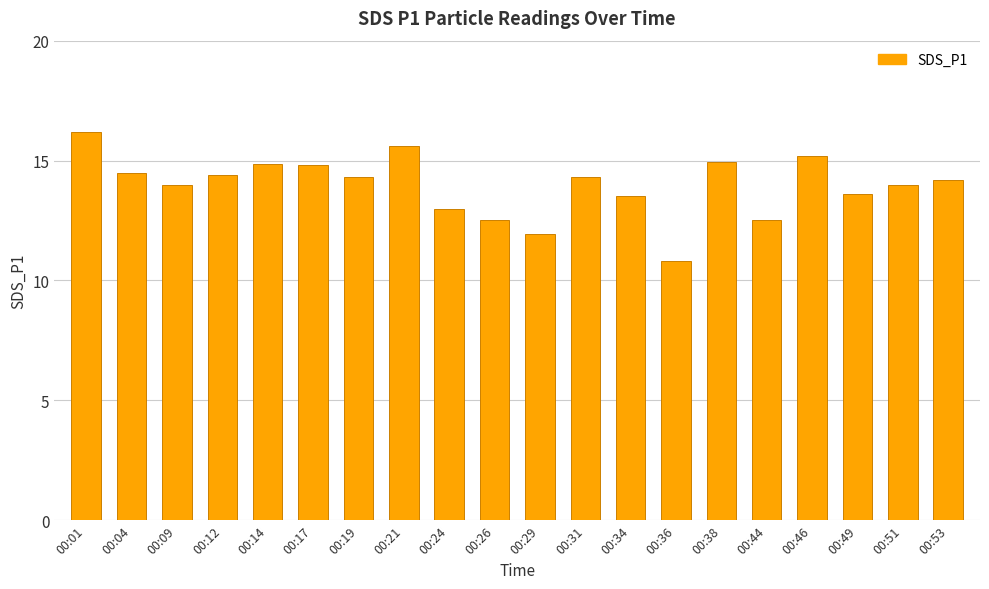

At which label does the data first exceed 14?

00:01